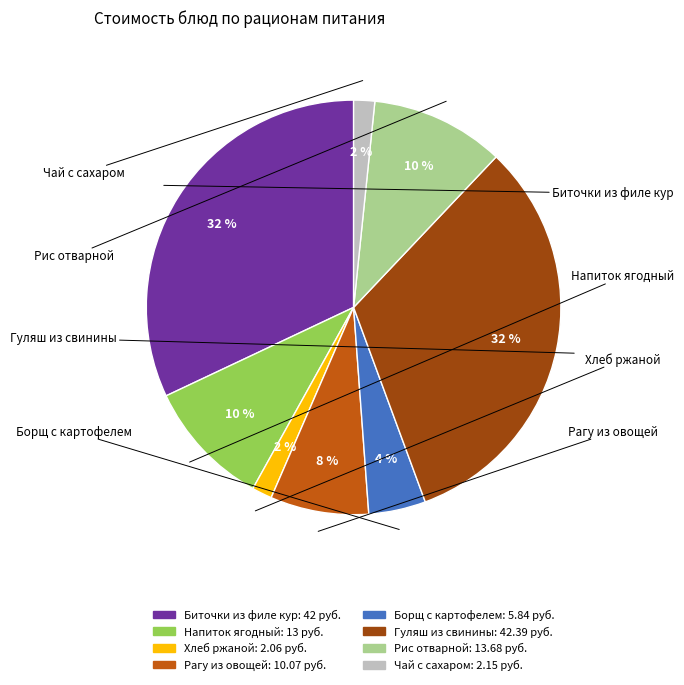

To the nearest percent, what is the average slice percentage?

12%